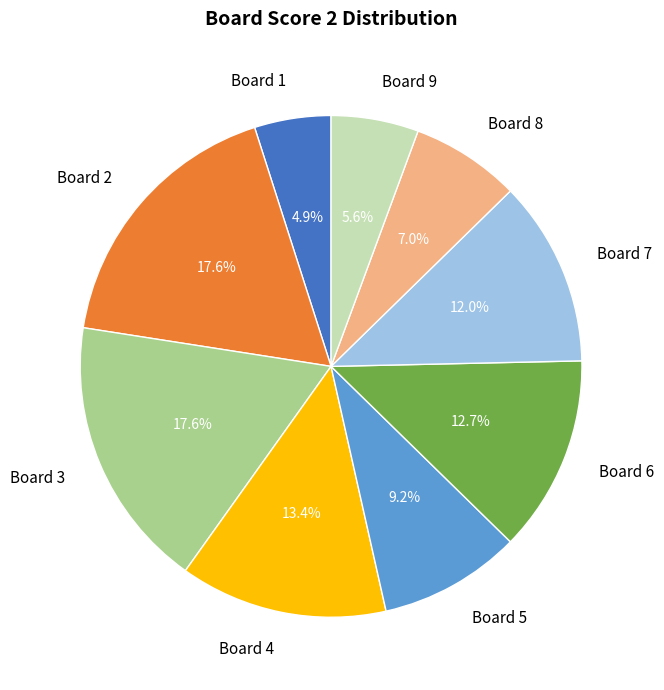

What portion of the pie excludes Board 8?

93.0%